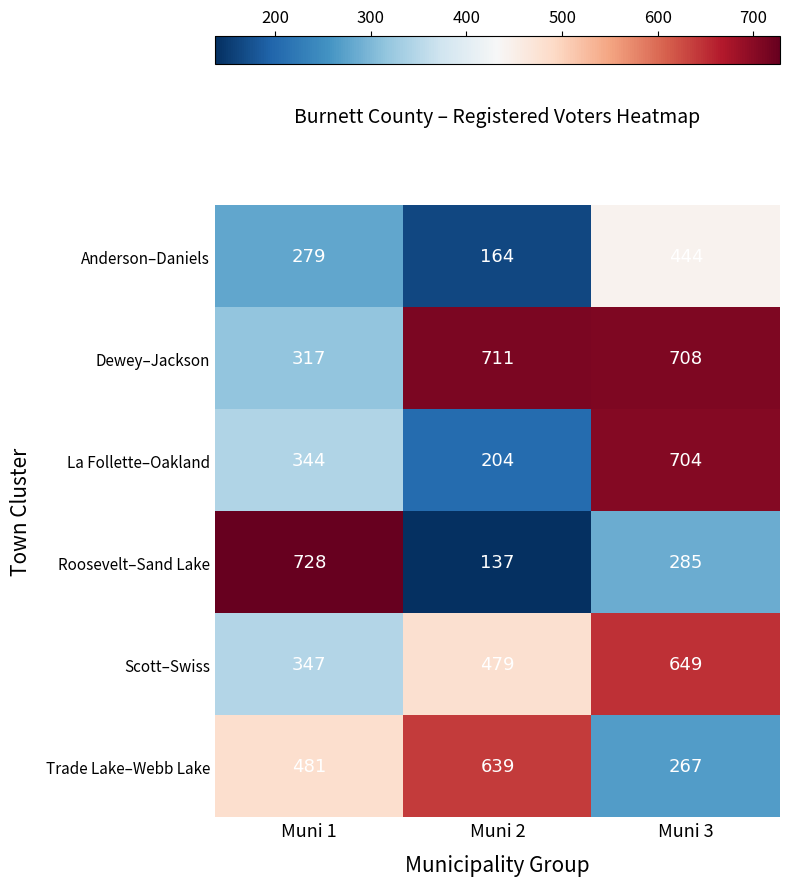

Which label corresponds to the largest value in the chart?

Muni 1